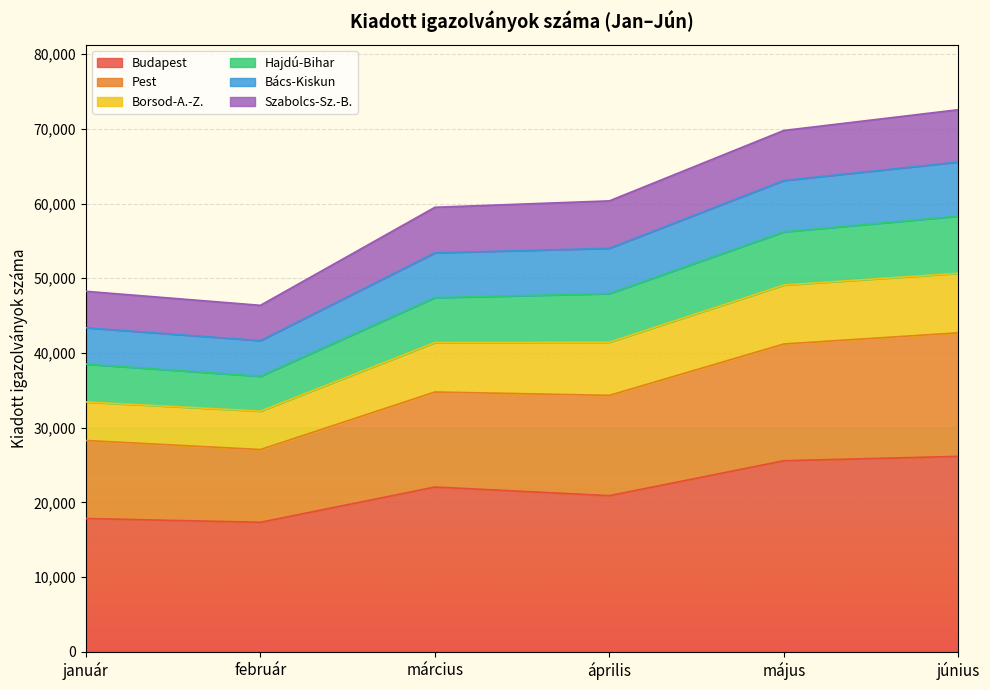

The value of Borsod-A.-Z. at január is 18399. True or false?

False